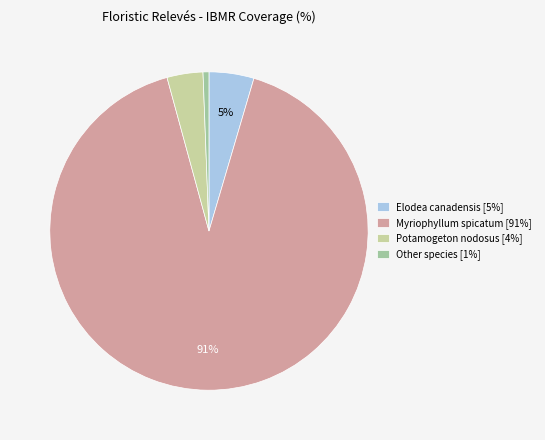

Is the sum of Elodea canadensis [5%] and Other species [1%] greater than half?

No